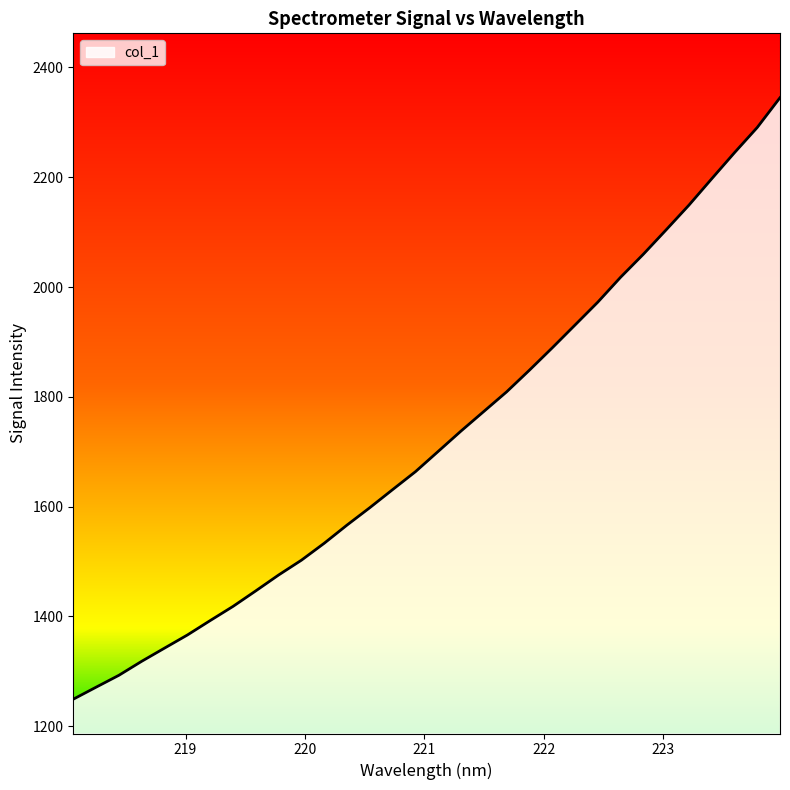

What is the smallest value displayed?

1249.3